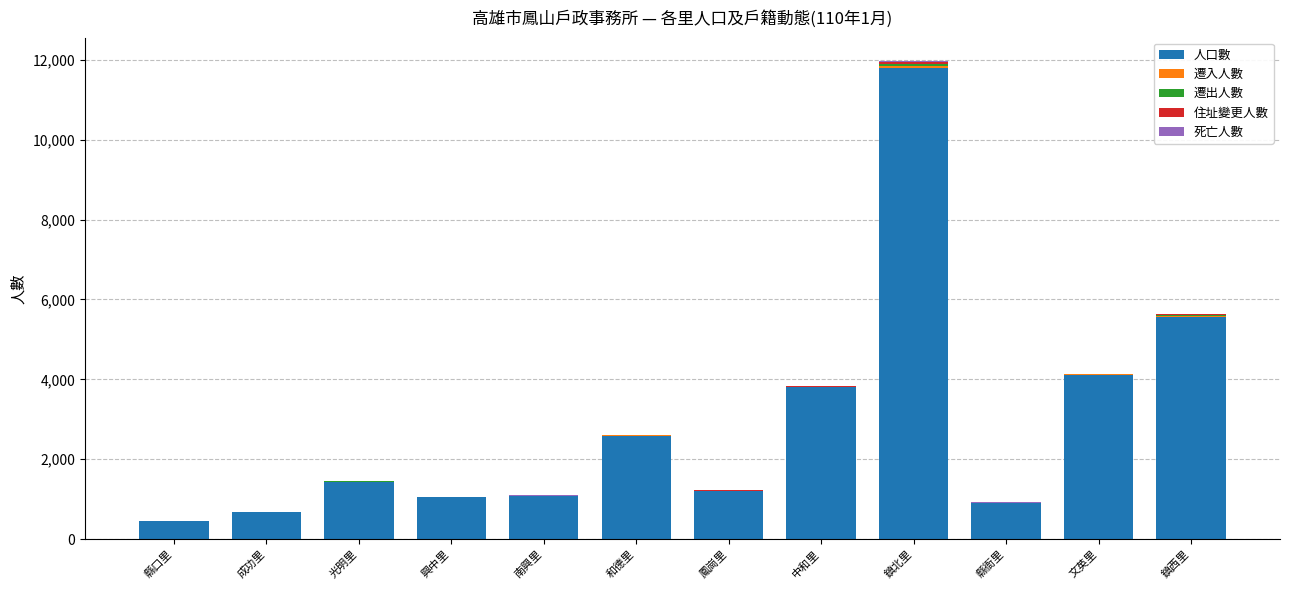

Is it true that 人口數 equals 4100 at 文英里?

True